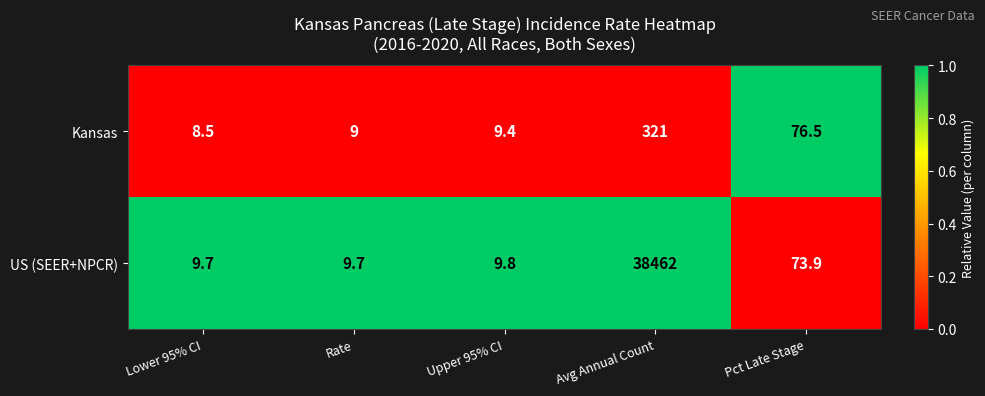

Reading left to right, list all the values displayed in this chart.

Kansas: 8.5	9.0	9.4	321.0	76.5
US (SEER+NPCR): 9.7	9.7	9.8	38462.0	73.9